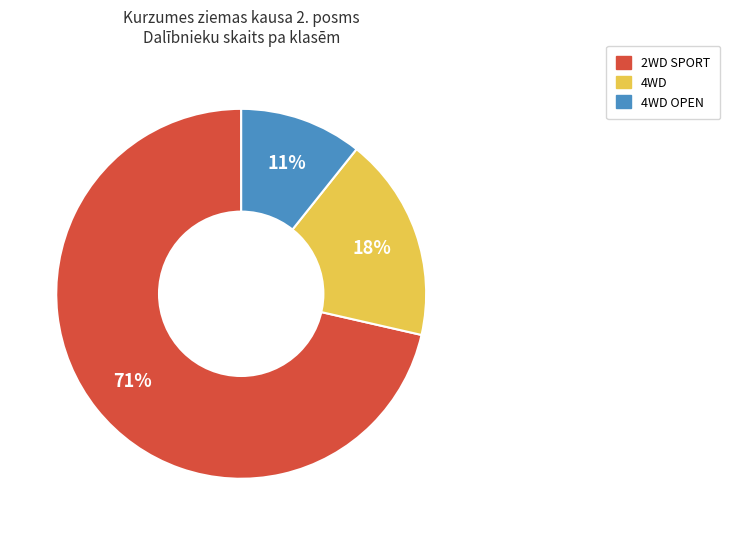

To the nearest percent, what is the average slice percentage?

33%